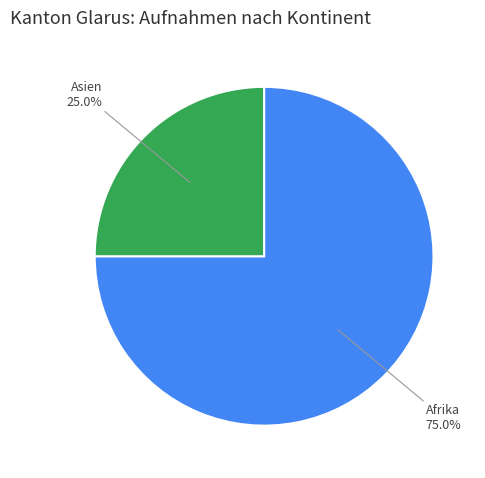

How many segments does this pie chart have?

2